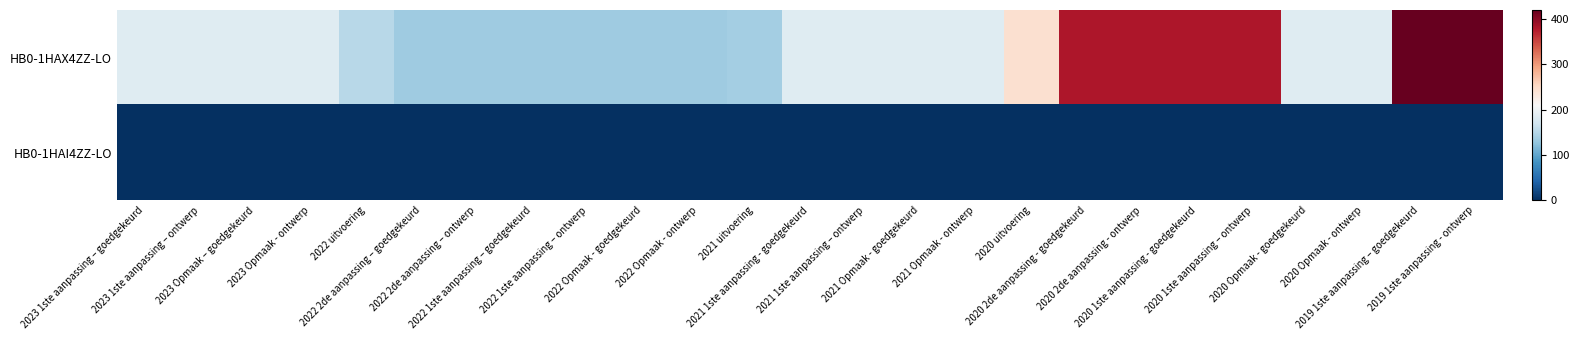

Which has a higher value, 2023 Opmaak – goedgekeurd or 2020 1ste aanpassing – ontwerp?

2020 1ste aanpassing – ontwerp